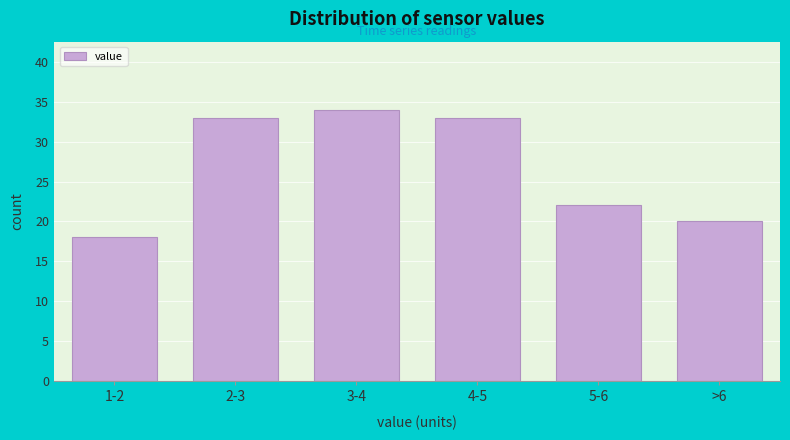

Reading right to left, transcribe all the data shown in this chart.

20	22	33	34	33	18